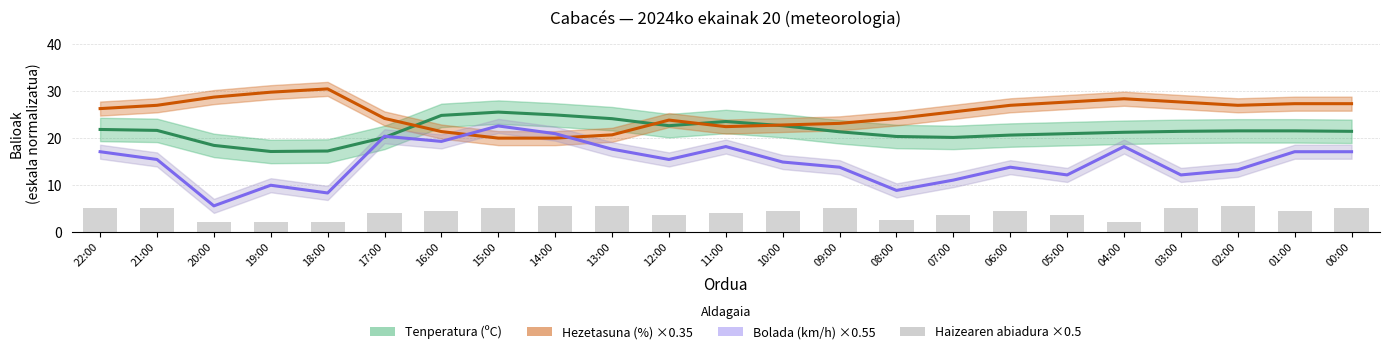

The value of Haizearen abiadura (km/h) ×0.5 at 21:00 is 5.0. True or false?

True